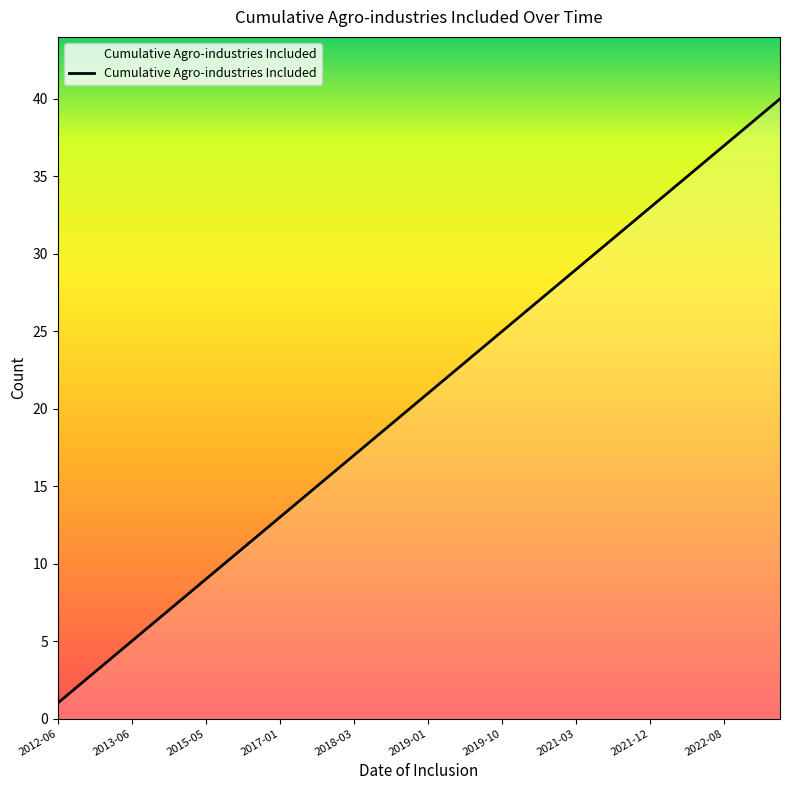

What is the sum of all values?

820